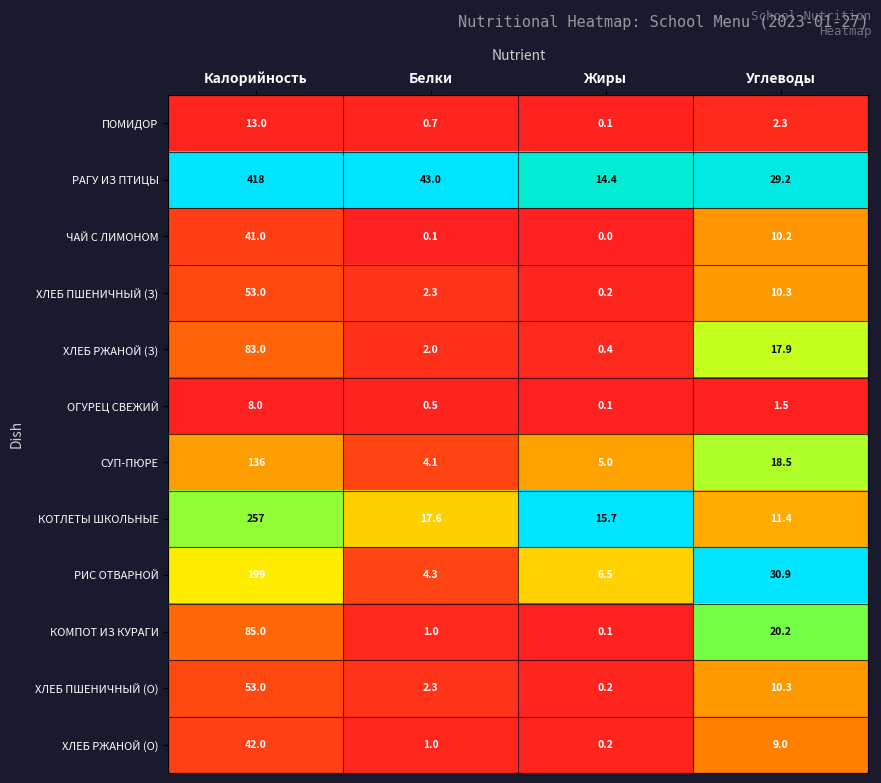

At which label does ХЛЕБ РЖАНОЙ (З) reach its peak?

Калорийность